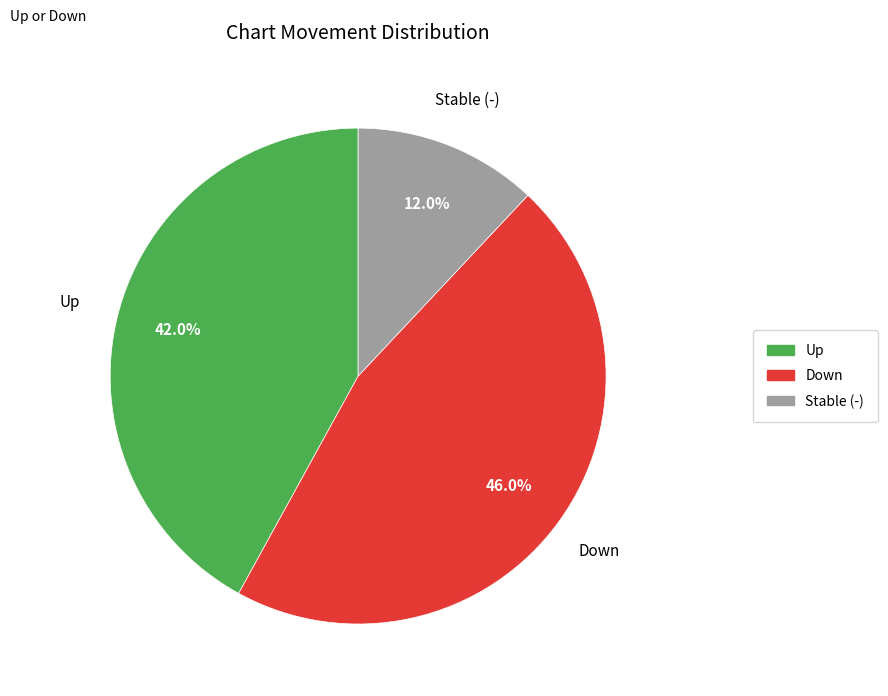

Between Stable (-) and Up, which is larger?

Up